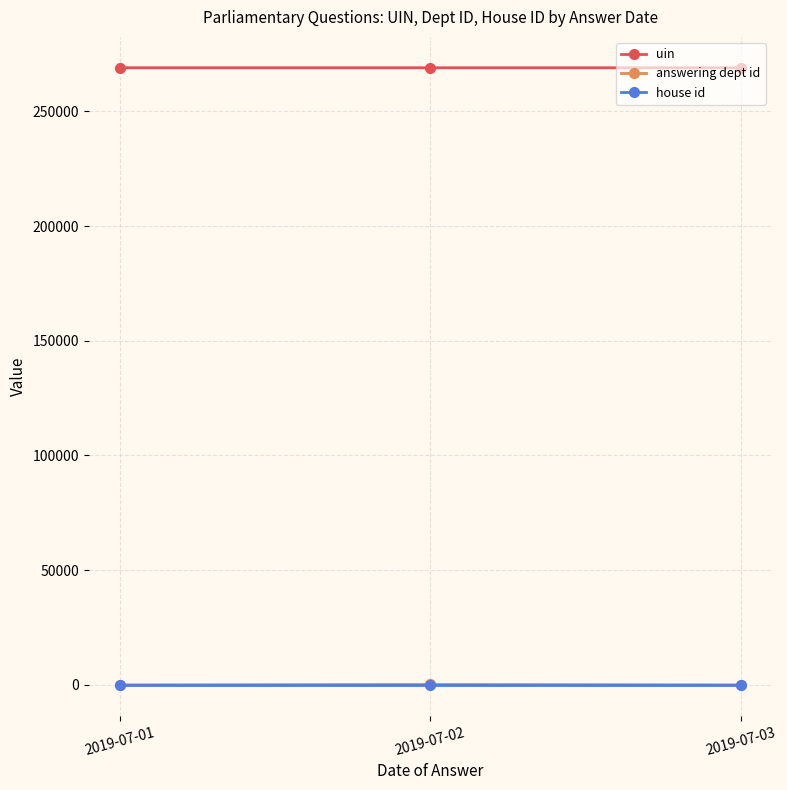

What are all the series names shown in the legend?

uin, answering dept id, house id